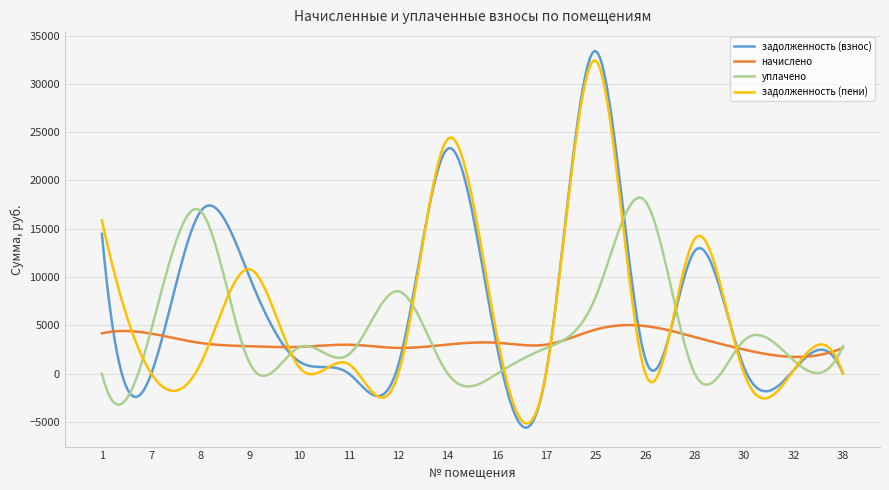

Which series has the largest range (max minus min)?

задолженность (взнос)